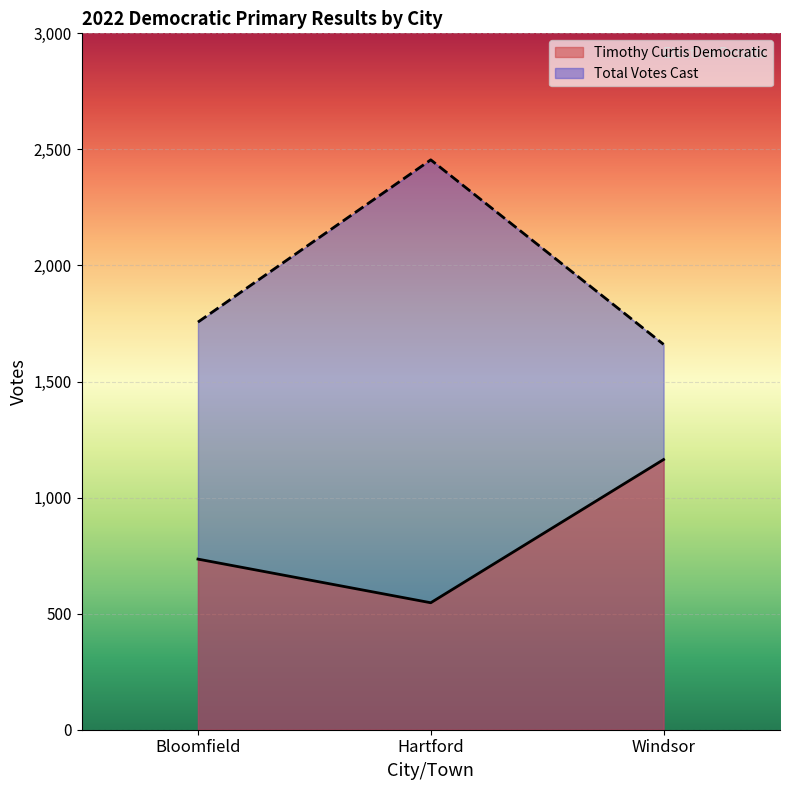

What is the label of the 2nd point from the left?

Hartford